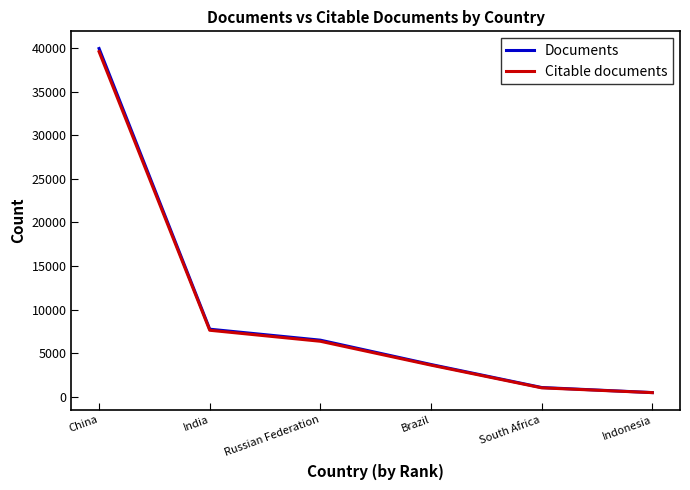

Where is Citable documents nearest to the value 20023?

India